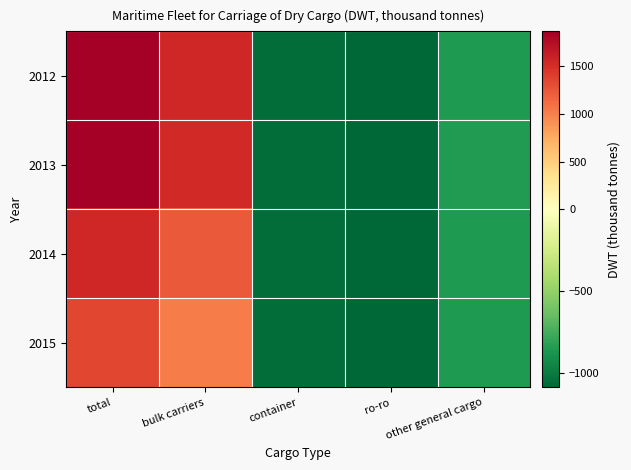

How many categories are shown in the chart?

5